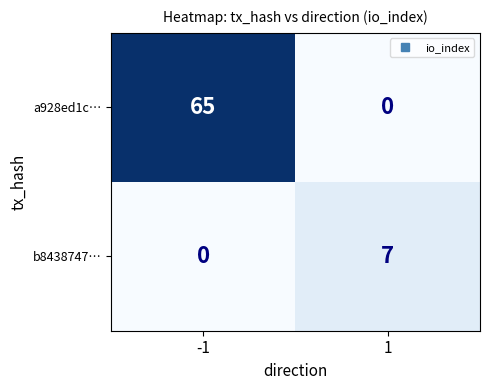

The b8438747… series shows -3 at -1. True or false?

False